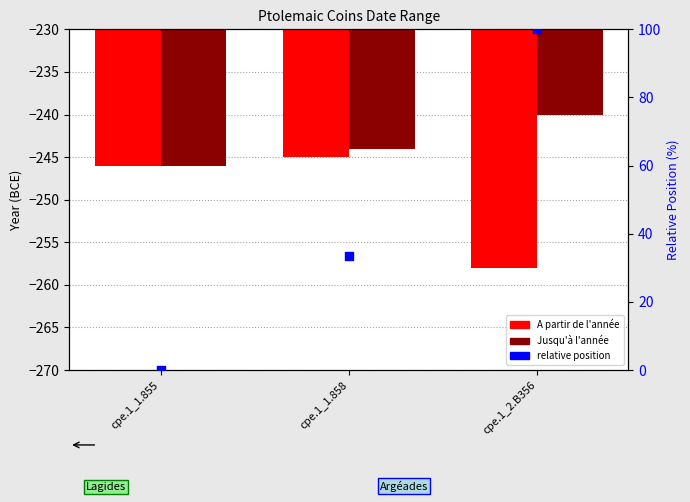

Which series has the widest spread of Y values?

relative position